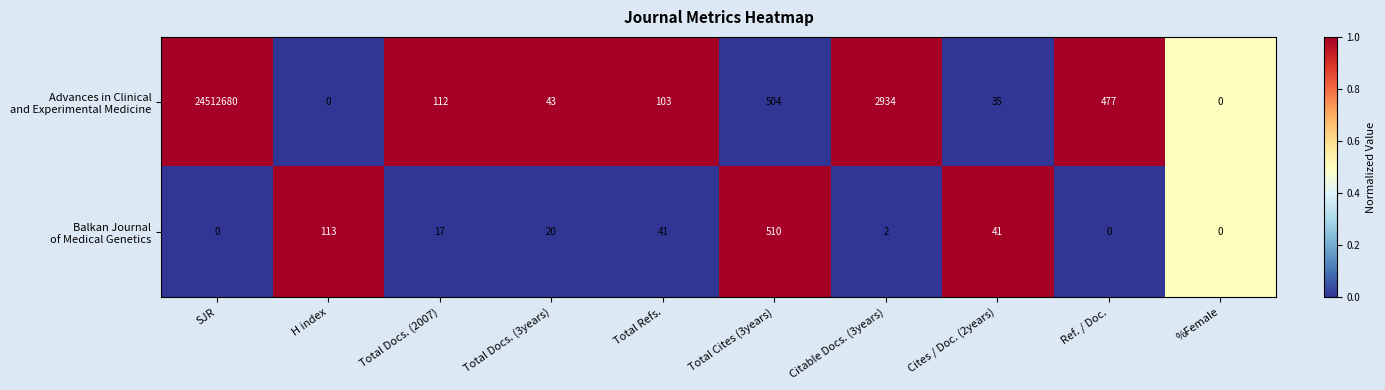

What is the maximum value shown in the chart?

24512680